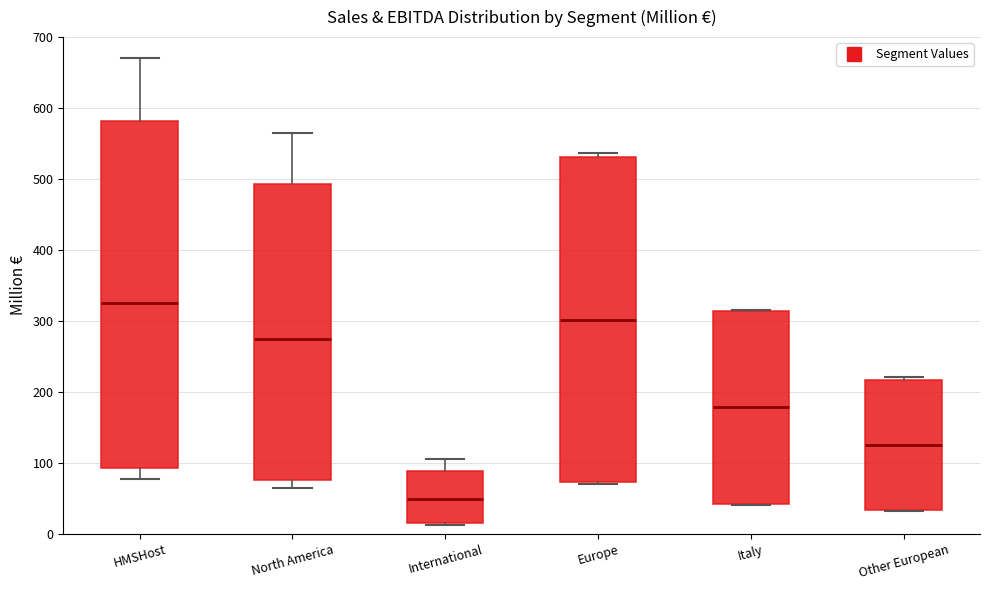

Reading left to right, transcribe this box plot: for each box, give where its median line is, the range the box spans, and where its two whiskers end, as read against the y-axis. The values are not printed on the chart, so give them approximately, as read against the axis.

HMSHost: median 320, box 90 to 580, whiskers 80 to 670
North America: median 280, box 80 to 490, whiskers 60 to 560
International: median 50, box 20 to 90, whiskers 10 to 110
Europe: median 300, box 70 to 530, whiskers 70 (just below the box's lower edge) to 540
Italy: median 180, box 40 to 310, whiskers 40 to 320
Other European: median 120, box 30 to 220, whiskers 30 to 220 (just above the box's upper edge)